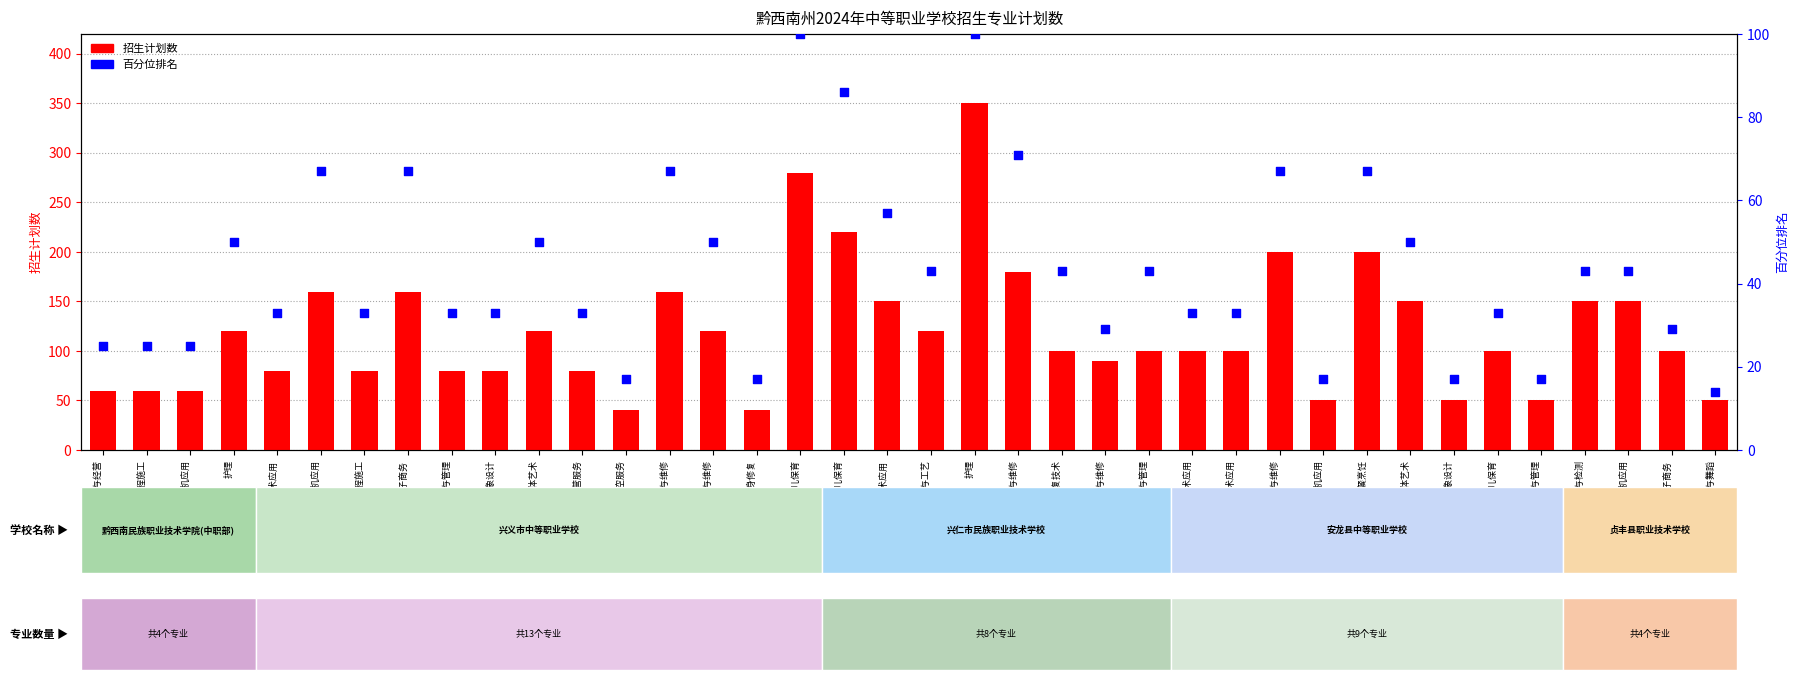

Is the value of 招生计划数 at 护理 greater than the value of 百分位排名 at 汽车制造与检测?

Yes